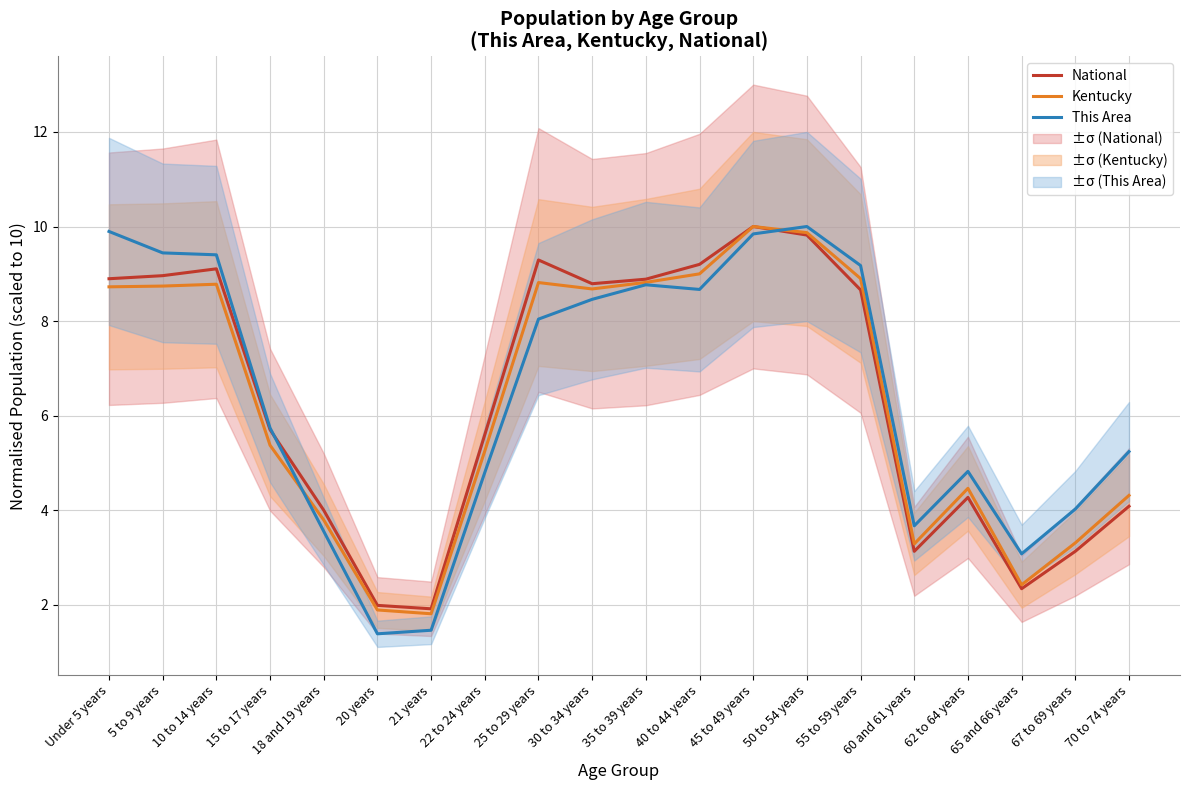

Is this an area chart (filled region under the line)?

No